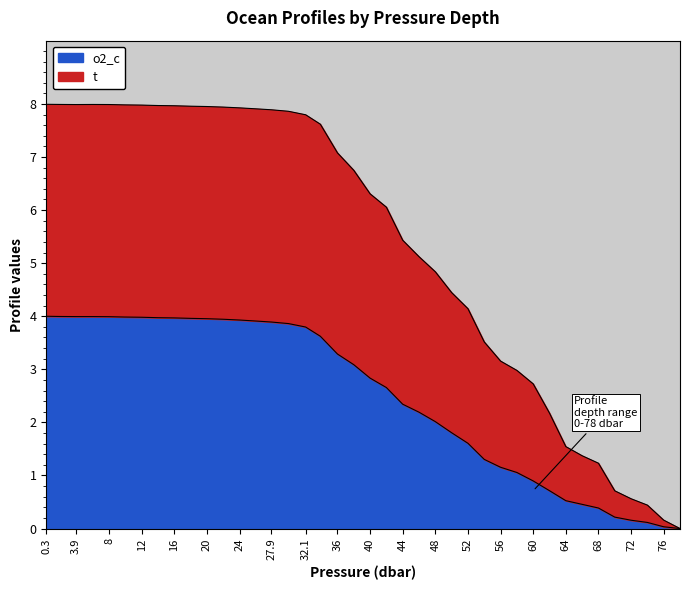

Which series has the largest range (max minus min)?

t